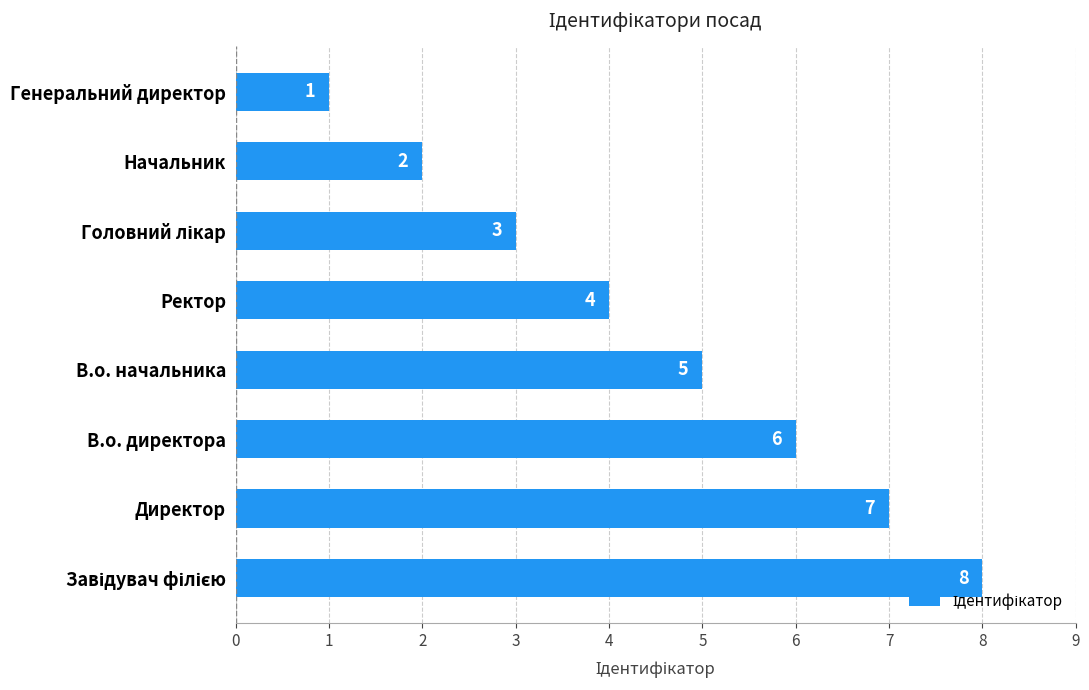

True or false: the data shows 2 at В.о. директора.

False